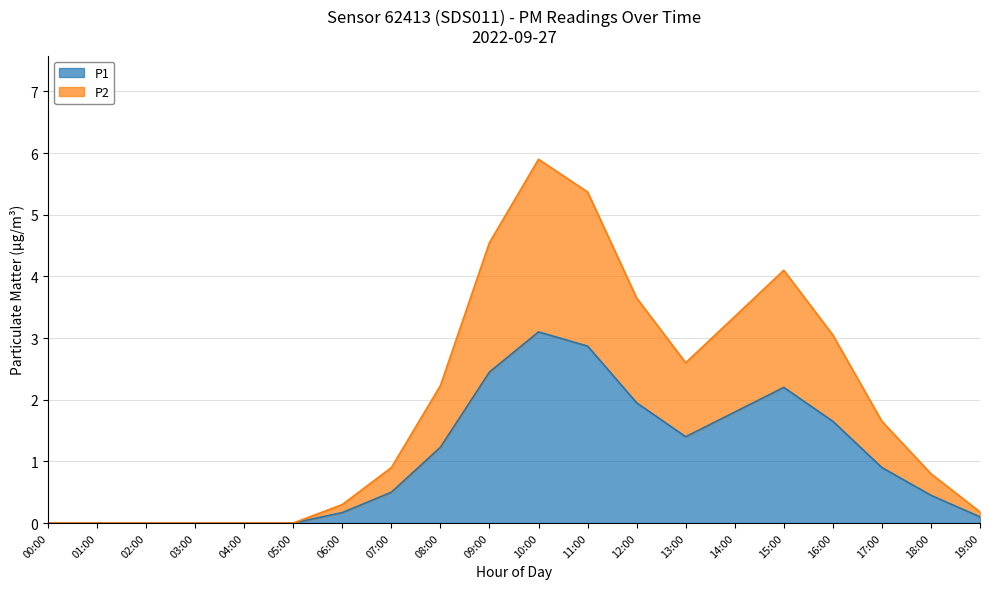

What is the spread (max minus min) of values at 17:00?

0.7